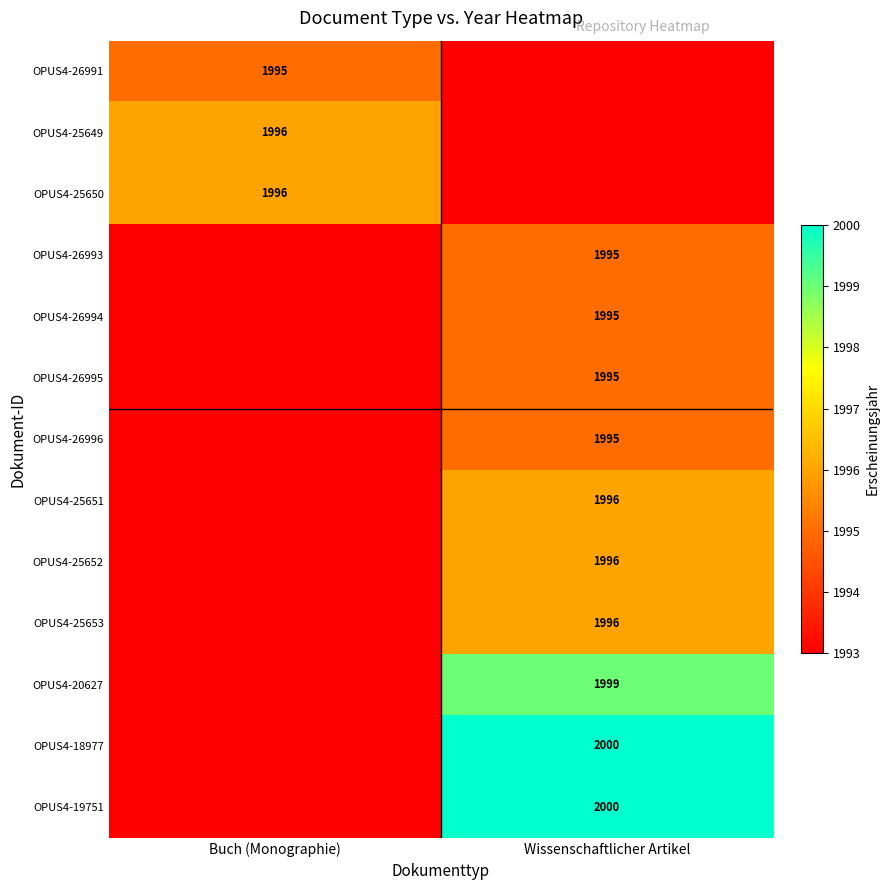

Between Buch (Monographie) and Wissenschaftlicher Artikel, which is larger?

Buch (Monographie)